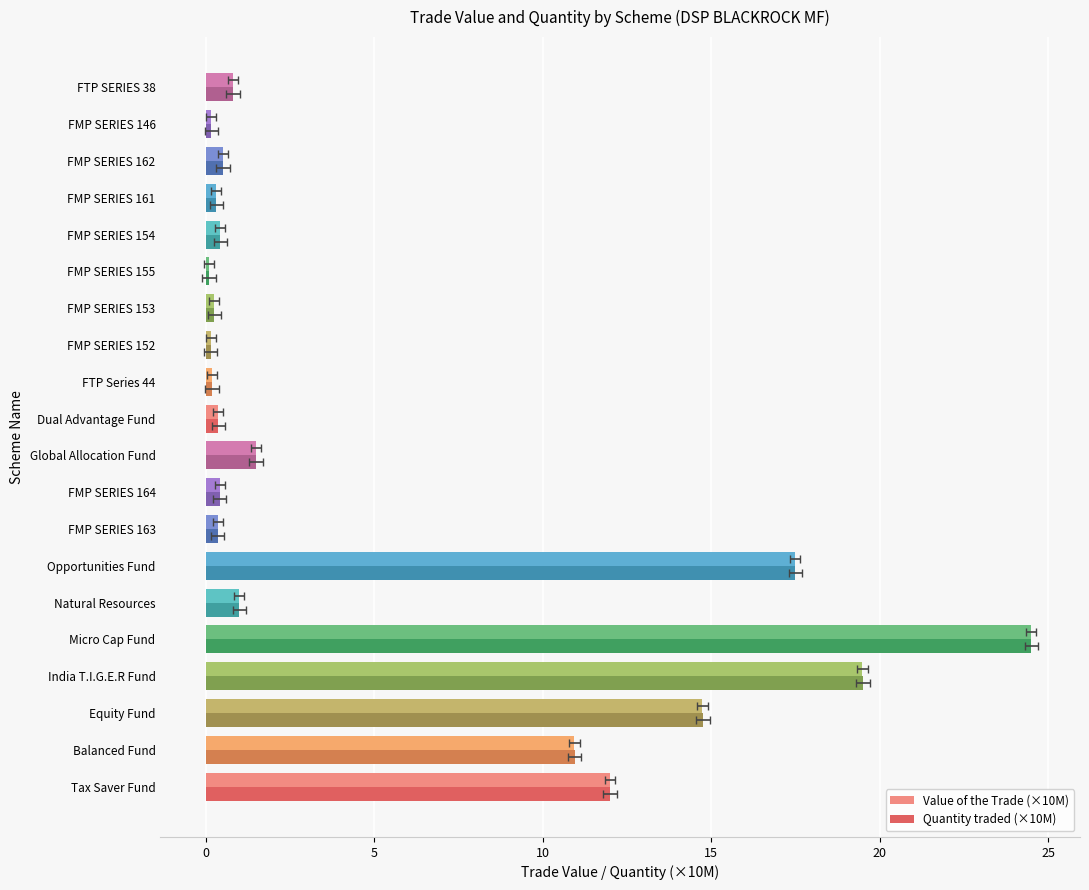

The Quantity traded (×10M) series shows 0.3 at Global Allocation Fund. True or false?

False